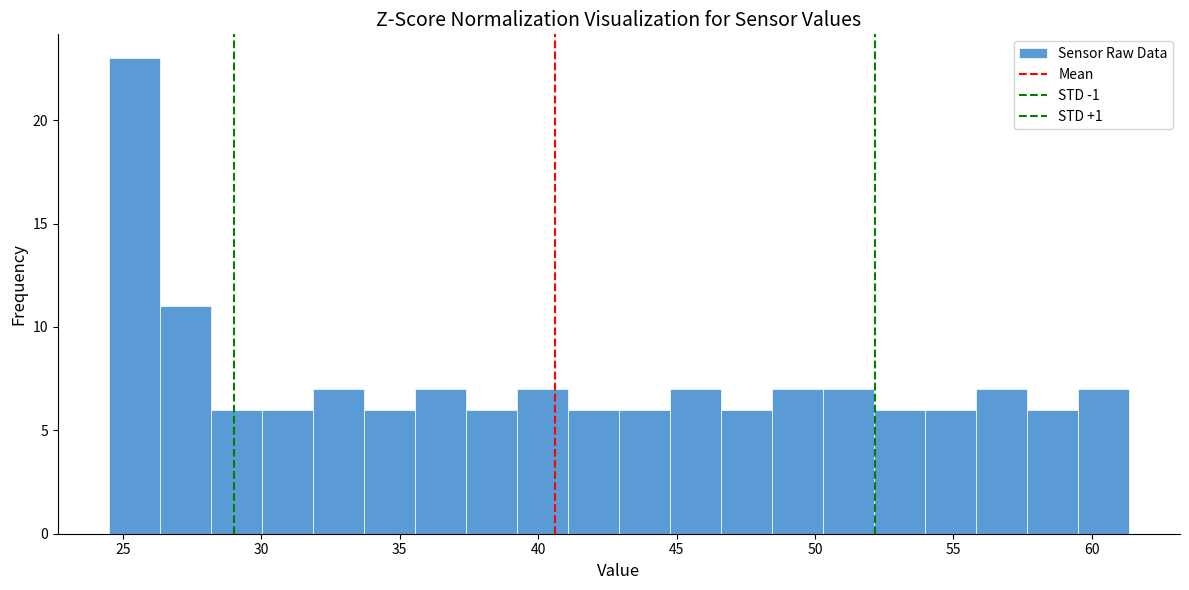

Around what value on the x-axis is the tallest bar? Give the approximate position of its centre, as read against the axis.

25.5